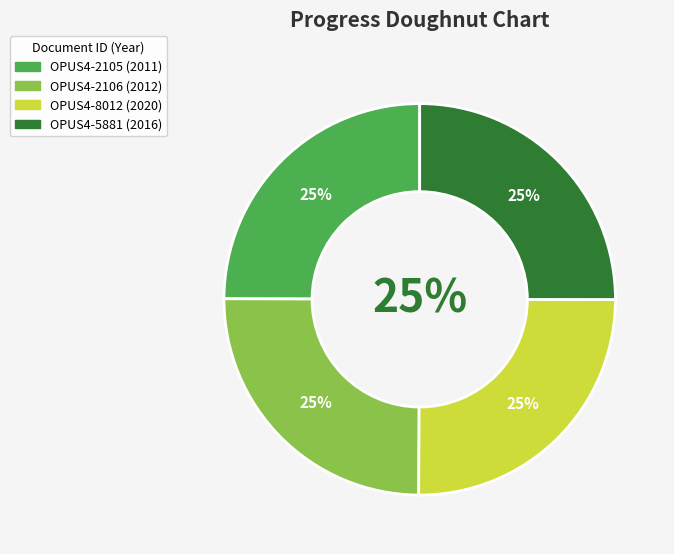

Between OPUS4-8012 and OPUS4-5881, which is larger?

OPUS4-8012